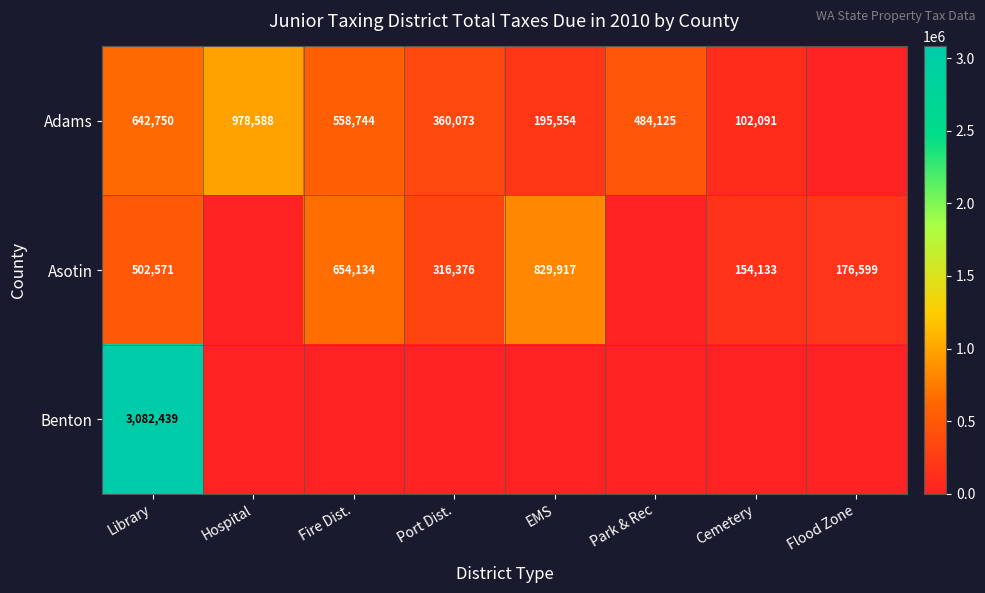

The Asotin series shows 654134 at Fire Dist.. True or false?

True